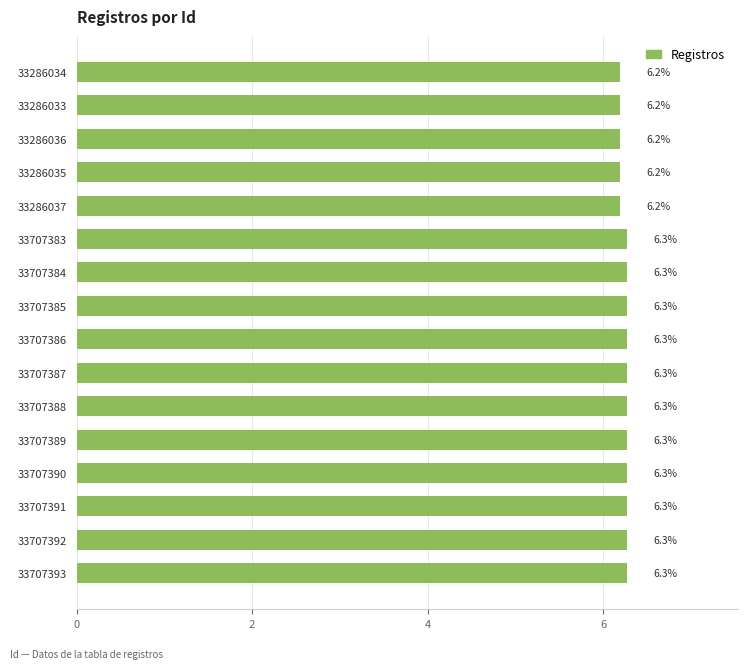

Reading top to bottom, list all the values displayed in this chart.

33286034=6.2	33286033=6.2	33286036=6.2	33286035=6.2	33286037=6.2	33707383=6.3	33707384=6.3	33707385=6.3	33707386=6.3	33707387=6.3	33707388=6.3	33707389=6.3	33707390=6.3	33707391=6.3	33707392=6.3	33707393=6.3